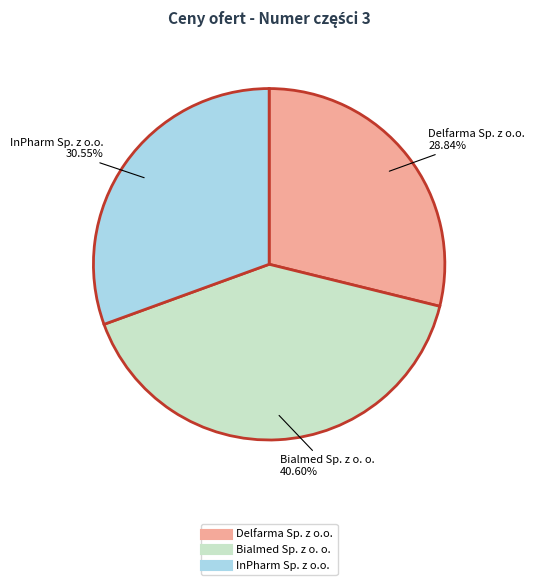

Is there a majority slice in this chart?

No